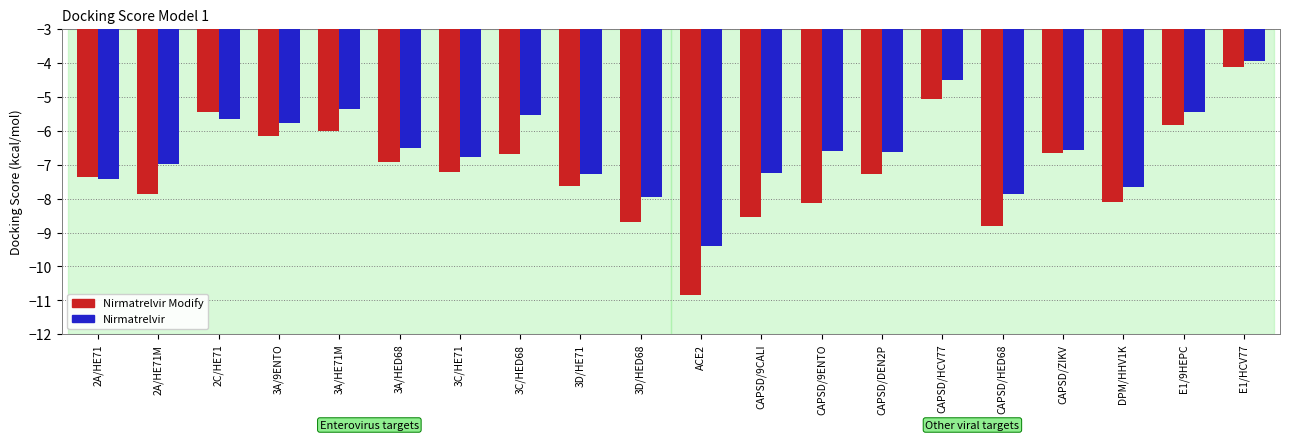

The Nirmatrelvir Modify series shows -5.1 at CAPSD/HCV77. True or false?

True